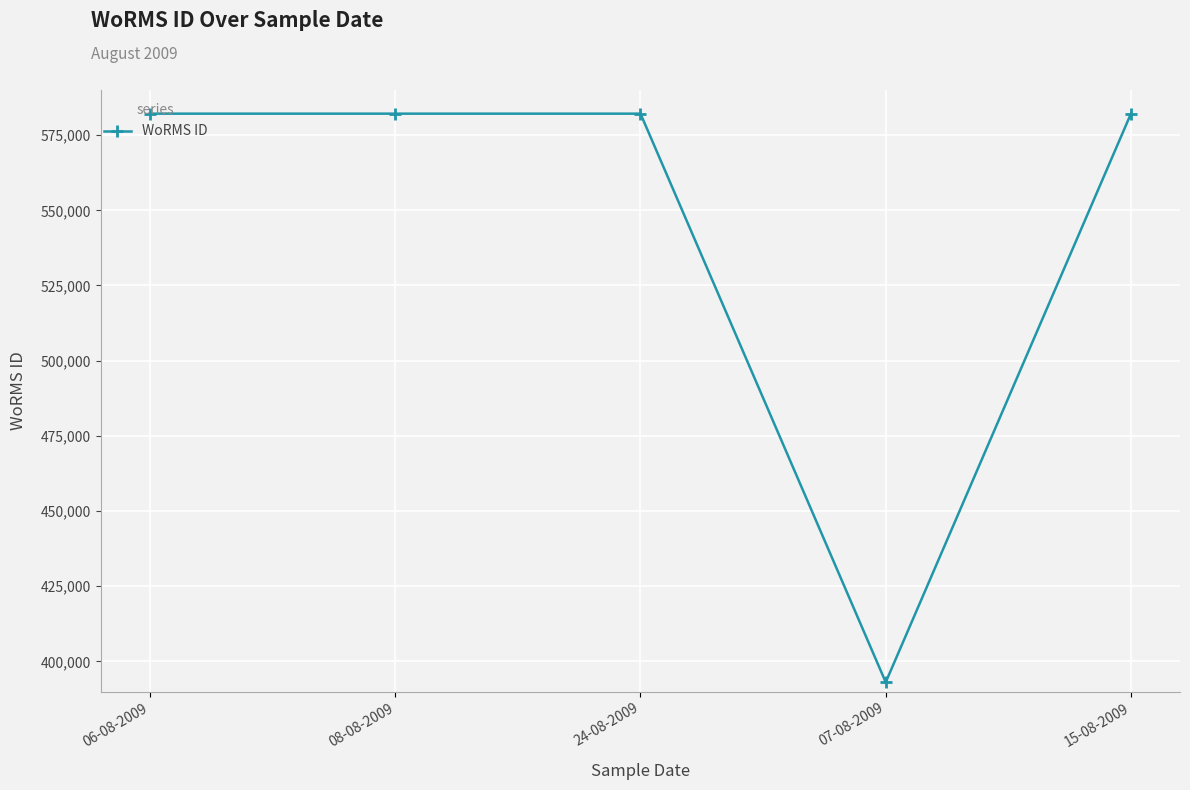

What is the greatest value displayed?

582135